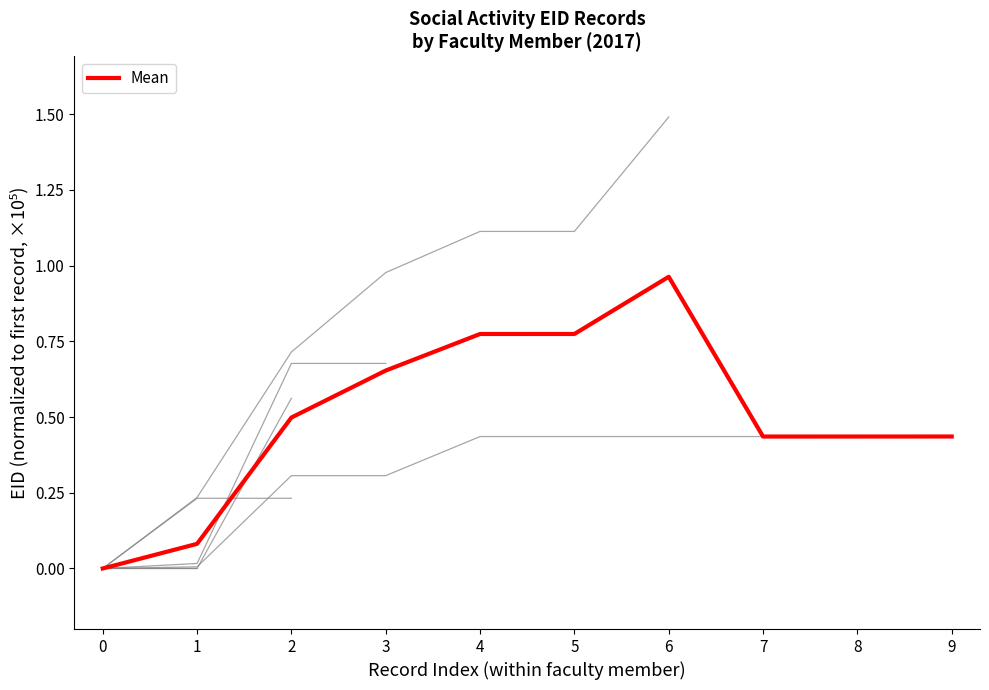

What is the sum of all values?

5.1